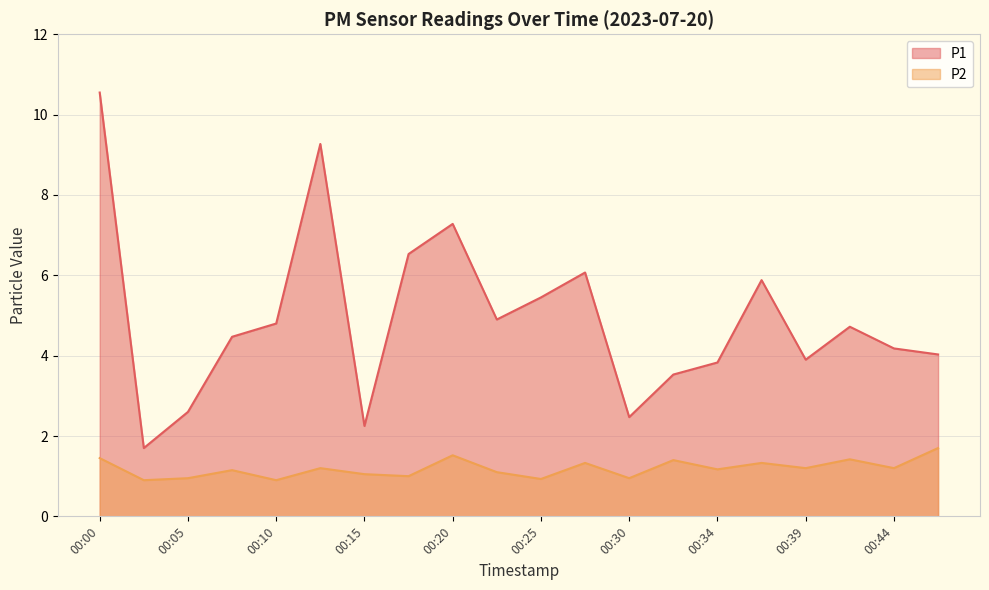

How many lines are shown in the chart?

2